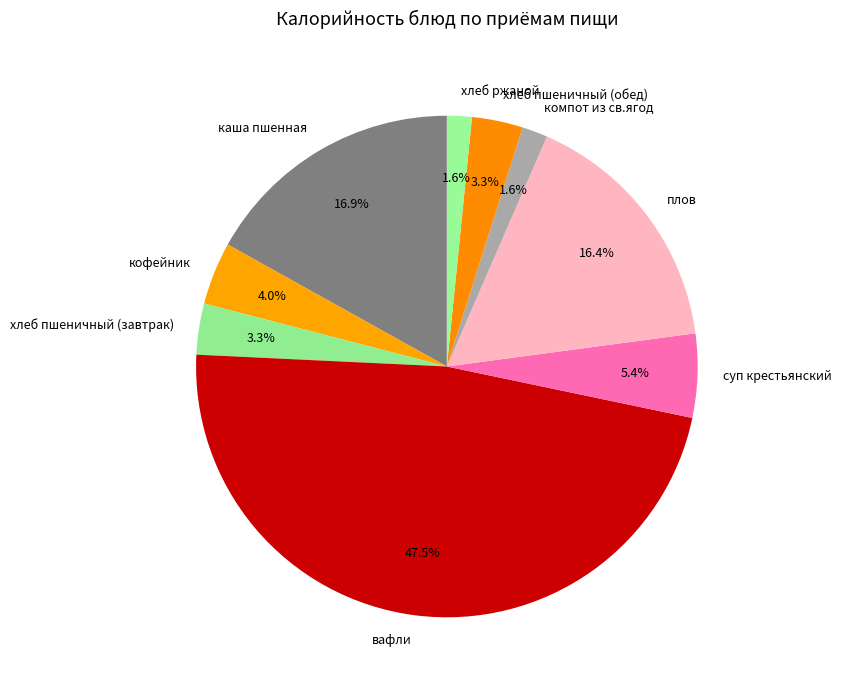

Which category has the biggest portion of the pie?

вафли